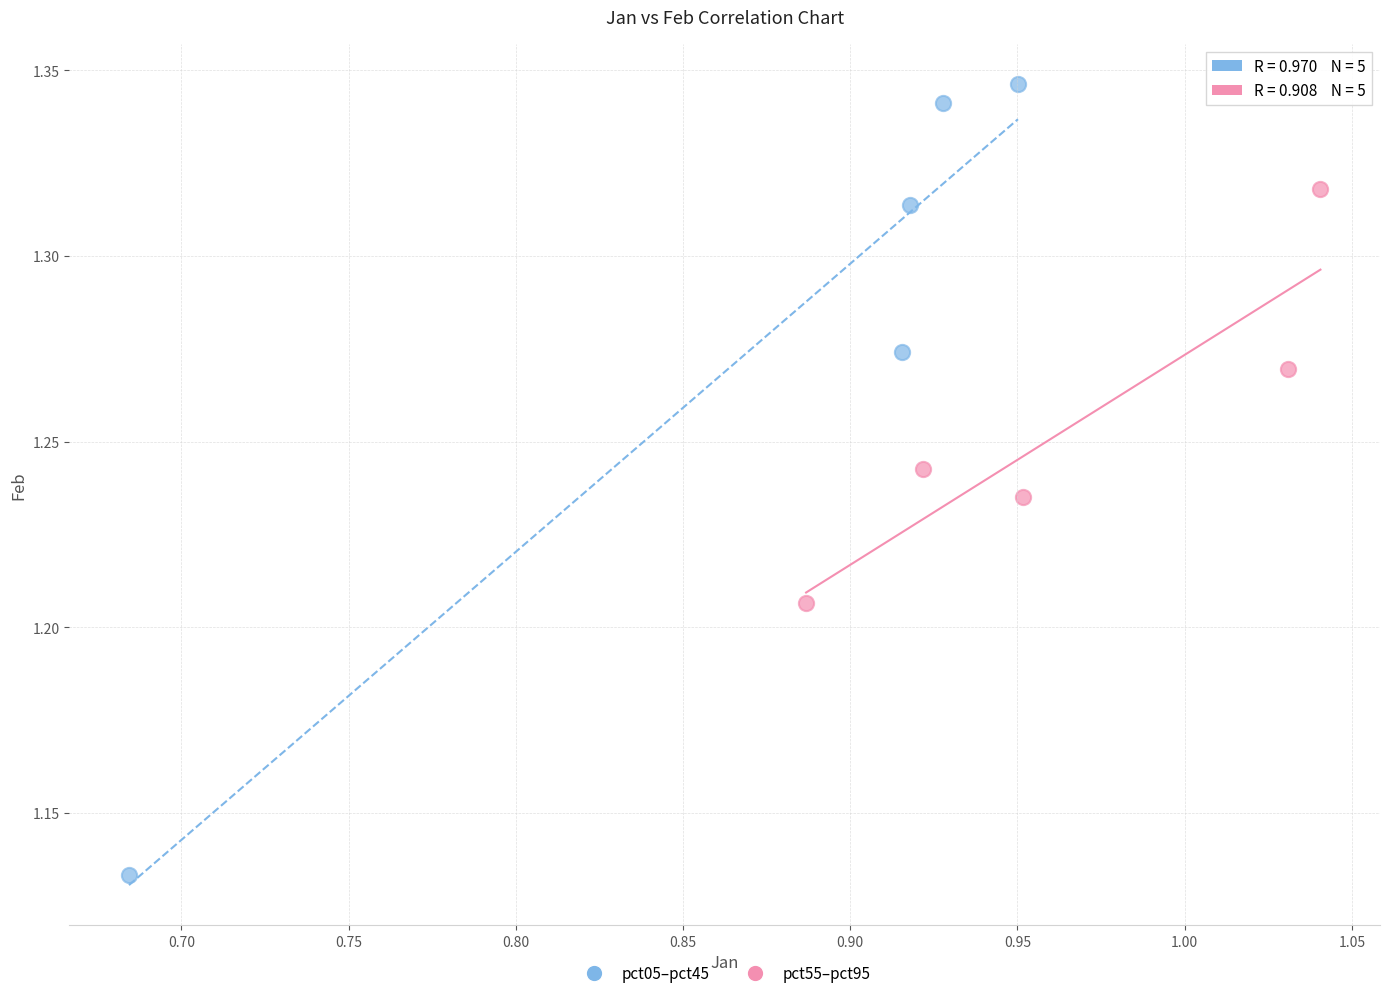

What are all the series names shown in the legend?

pct05–pct45, pct55–pct95